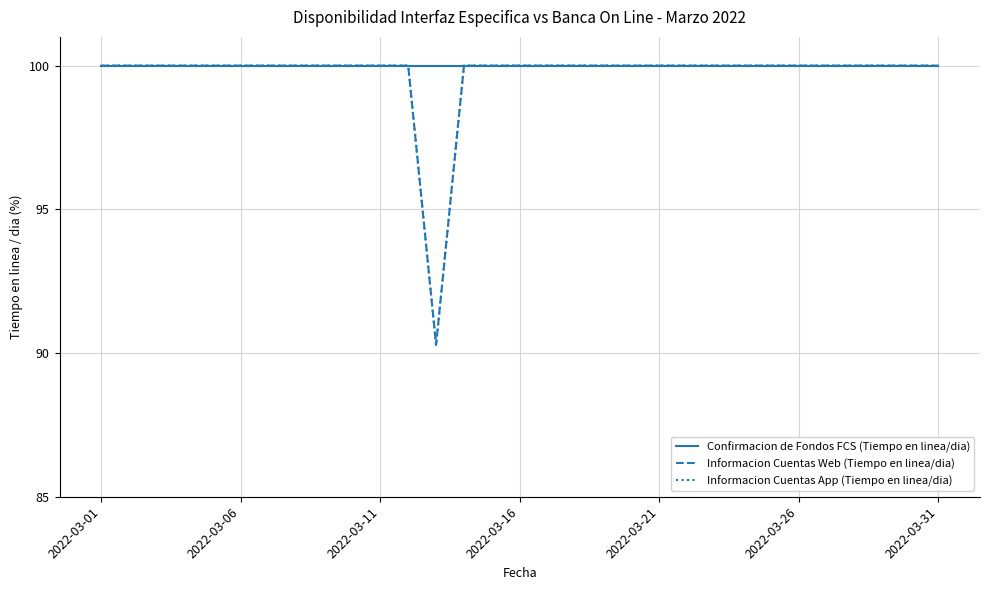

At how many categories does at least one series exceed 97?

31